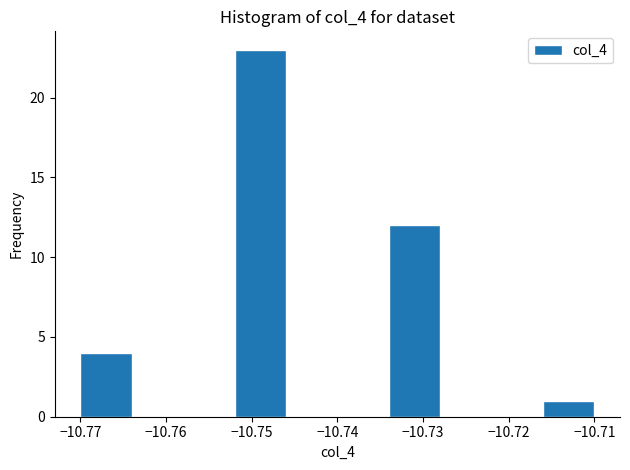

Reading left to right, list every bar in this chart as the range it spans on the x-axis followed by its height. The values are not printed on the chart, so give them approximately, as read against the axis.

-10.770 to -10.764: 4
-10.764 to -10.758: 0
-10.758 to -10.752: 0
-10.752 to -10.746: 23
-10.746 to -10.740: 0
-10.740 to -10.734: 0
-10.734 to -10.728: 12
-10.728 to -10.722: 0
-10.722 to -10.716: 0
-10.716 to -10.710: 1